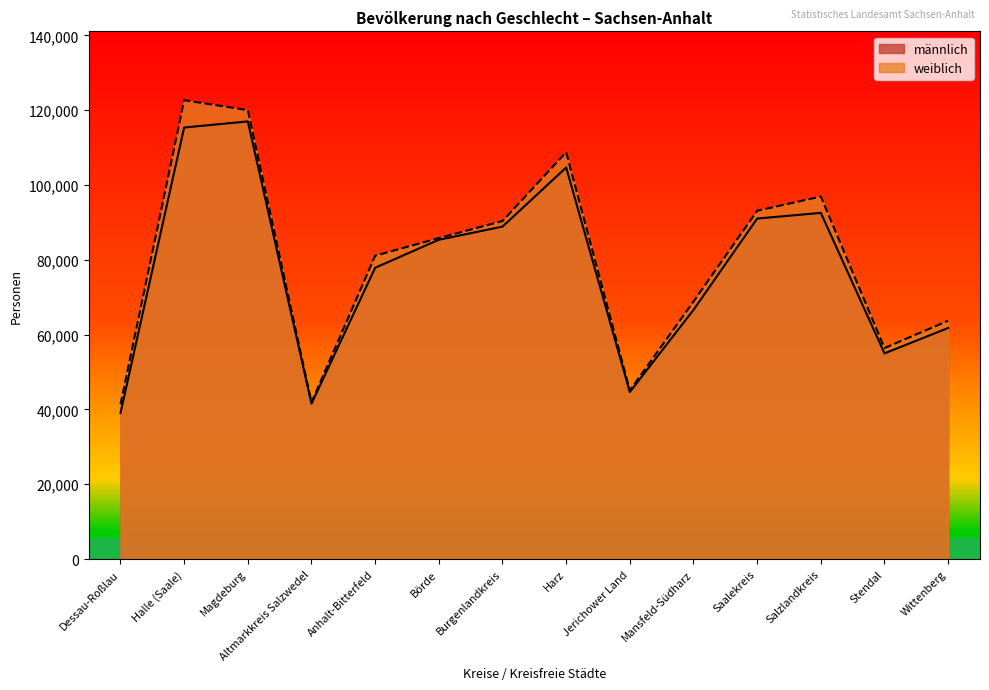

True or false: männlich has more than 1 points higher than both neighbors.

True